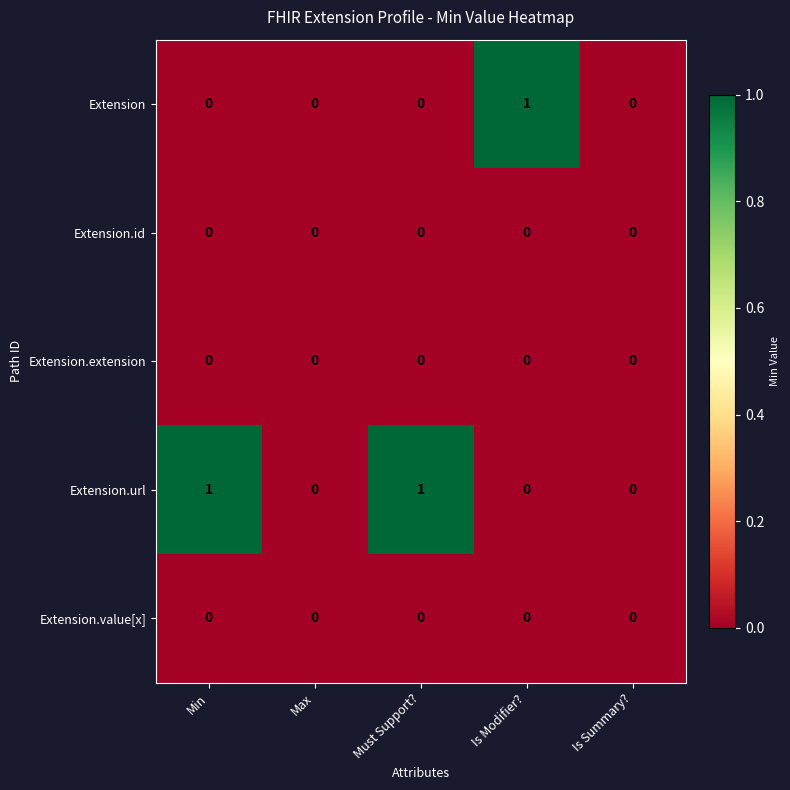

Which series has the largest total across all categories?

Extension.url